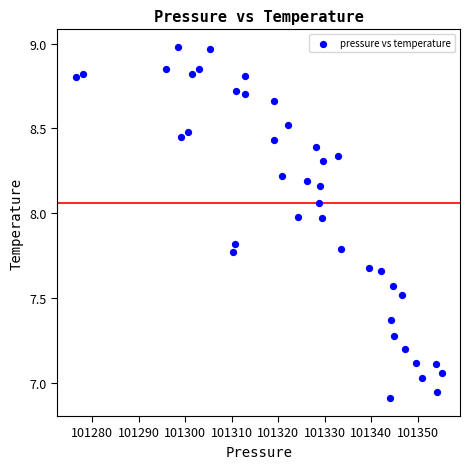

What is the range of Y values (max minus min)?

2.1